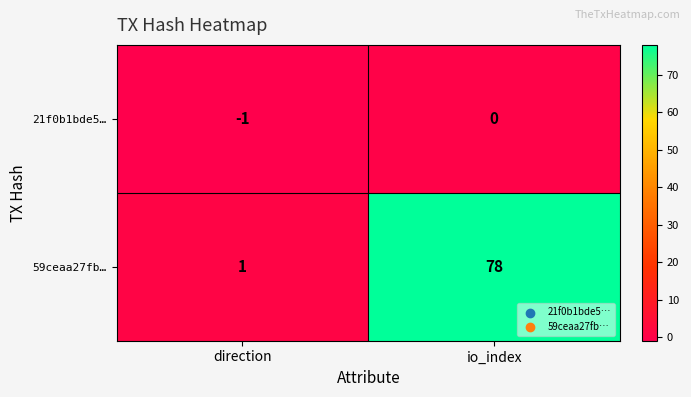

The value of 59ceaa27fb… at direction is 1. True or false?

True